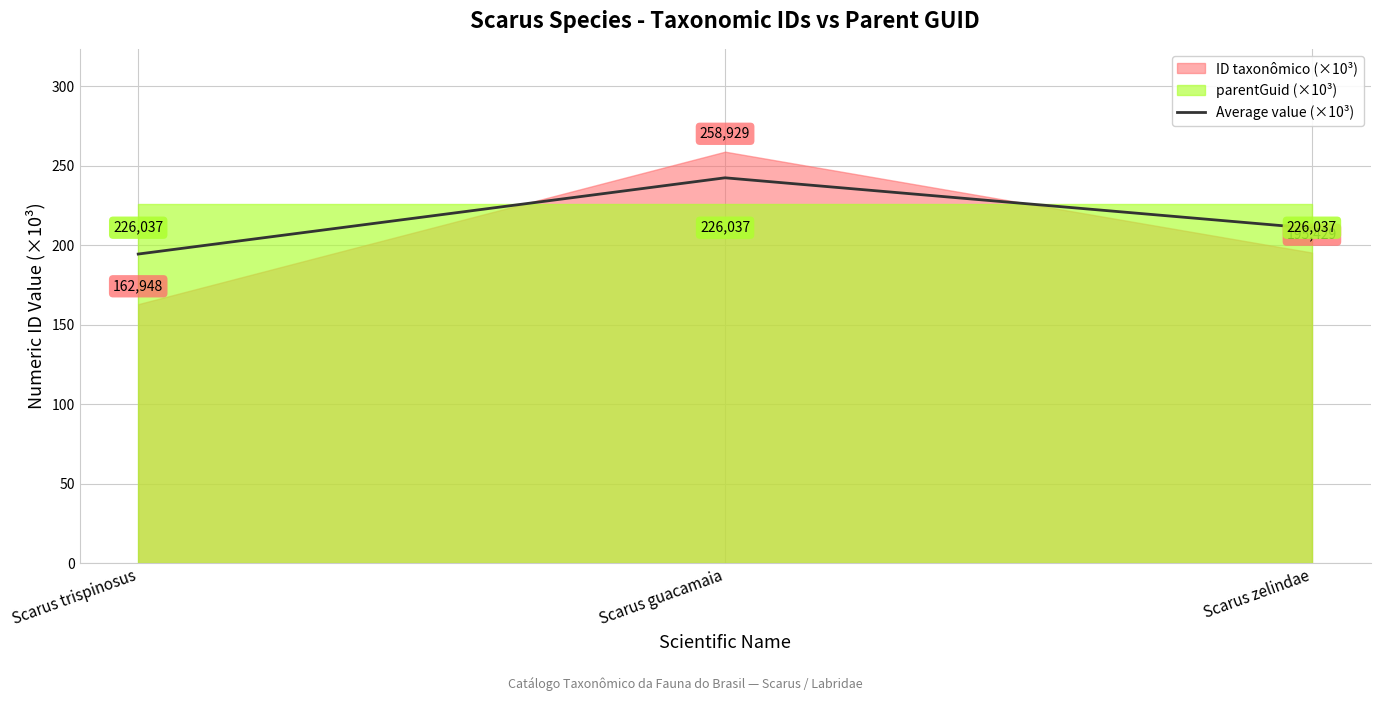

True or false: the data shows 271.2 at Scarus trispinosus.

False